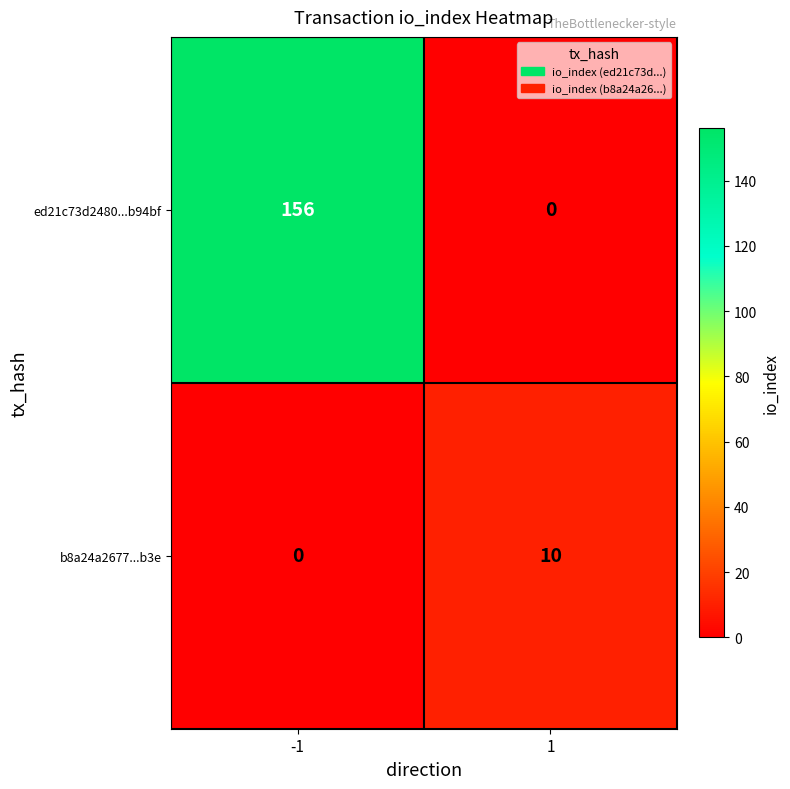

Is it true that ed21c73d2480...b94bf equals 0 at 1?

True